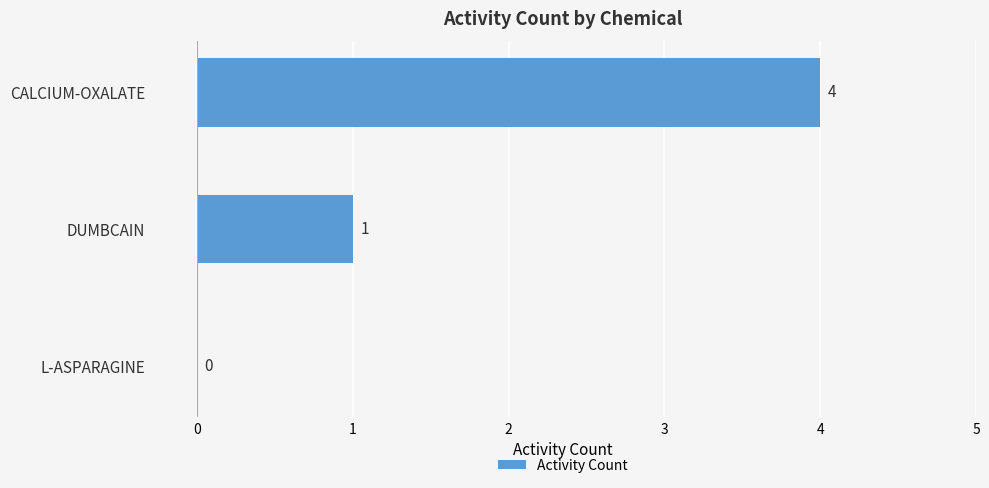

Reading bottom to top, what are all the values shown in this chart?

L-ASPARAGINE=0	DUMBCAIN=1	CALCIUM-OXALATE=4